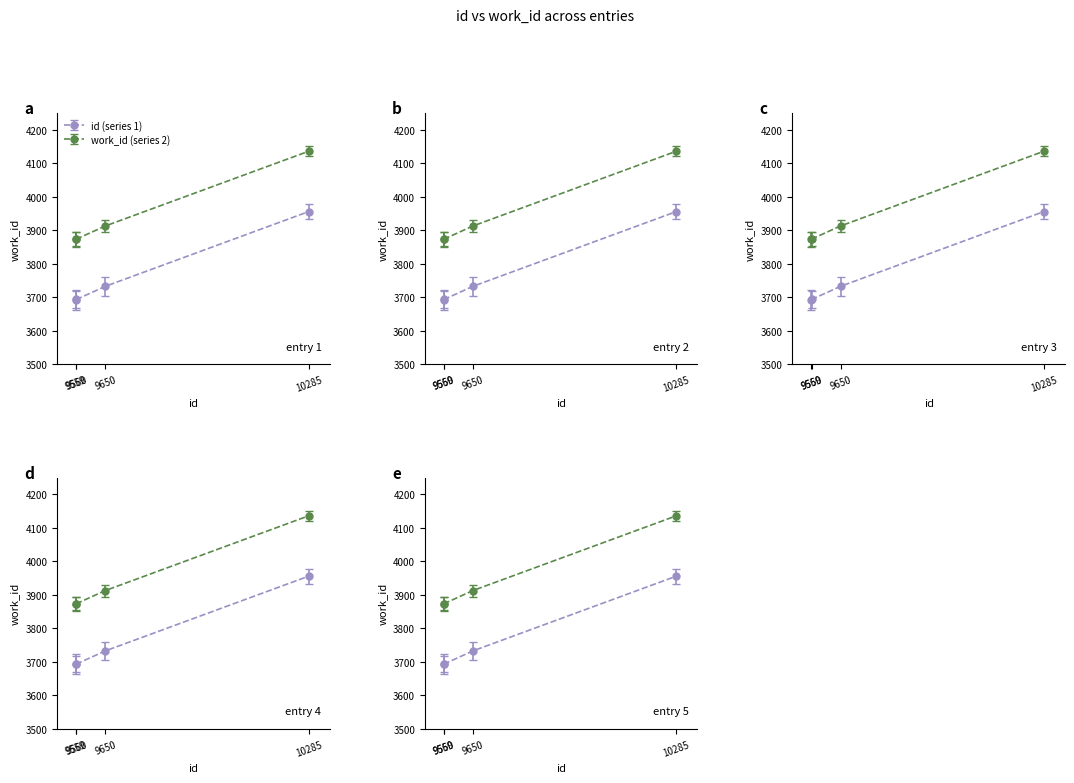

Count the number of values greater than 3733.

1